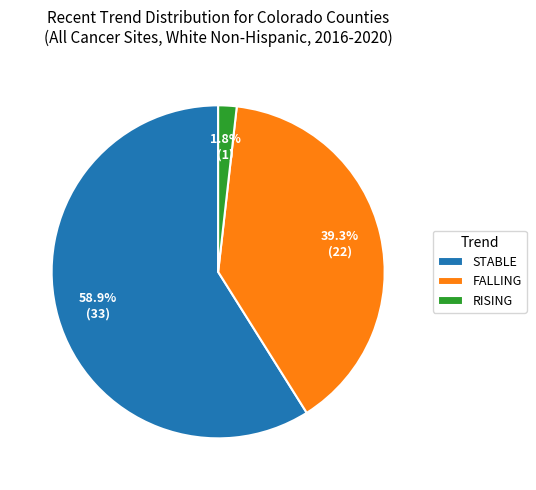

Rank the categories by value from lowest to highest.

RISING, FALLING, STABLE